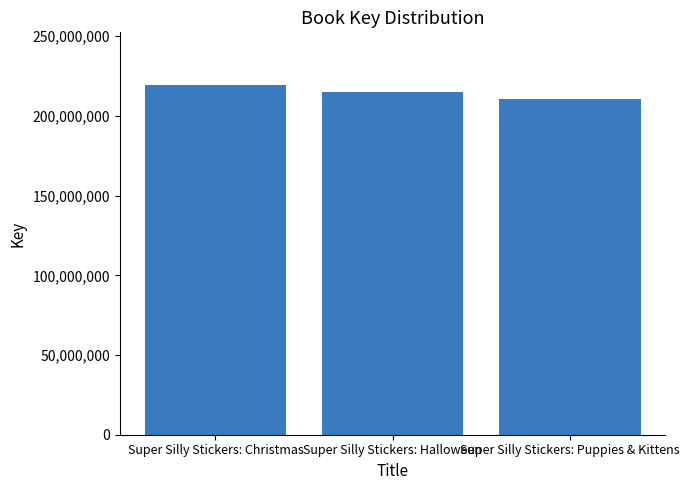

Rank the categories by value from lowest to highest.

Super Silly Stickers: Puppies & Kittens, Super Silly Stickers: Halloween, Super Silly Stickers: Christmas